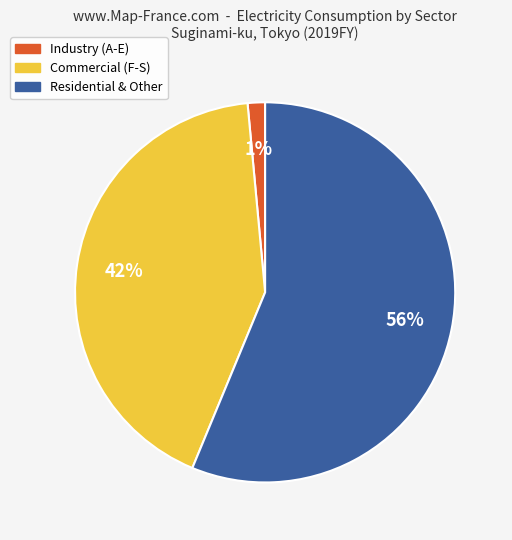

Is it true that Residential & Other is 71% of the pie?

False